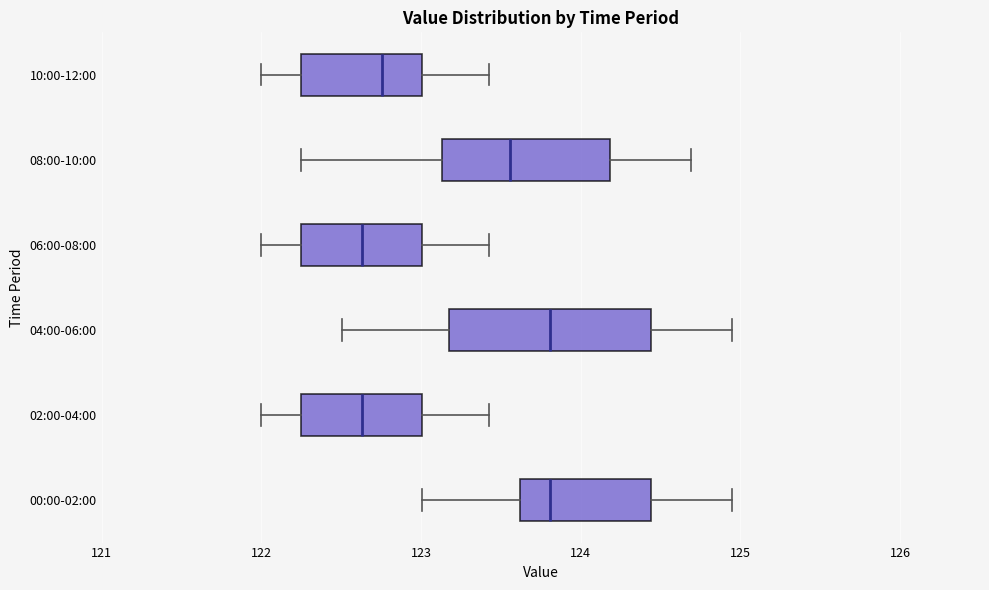

Reading bottom to top, transcribe this box plot: for each box, give where its median line is, the range the box spans, and where its two whiskers end, as read against the x-axis. The values are not printed on the chart, so give them approximately, as read against the axis.

00:00-02:00: median 123.8, box 123.6 to 124.4, whiskers 123.0 to 124.9
02:00-04:00: median 122.6, box 122.2 to 123.0, whiskers 122.0 to 123.4
04:00-06:00: median 123.8, box 123.2 to 124.4, whiskers 122.5 to 124.9
06:00-08:00: median 122.6, box 122.2 to 123.0, whiskers 122.0 to 123.4
08:00-10:00: median 123.6, box 123.1 to 124.2, whiskers 122.2 to 124.7
10:00-12:00: median 122.8, box 122.2 to 123.0, whiskers 122.0 to 123.4